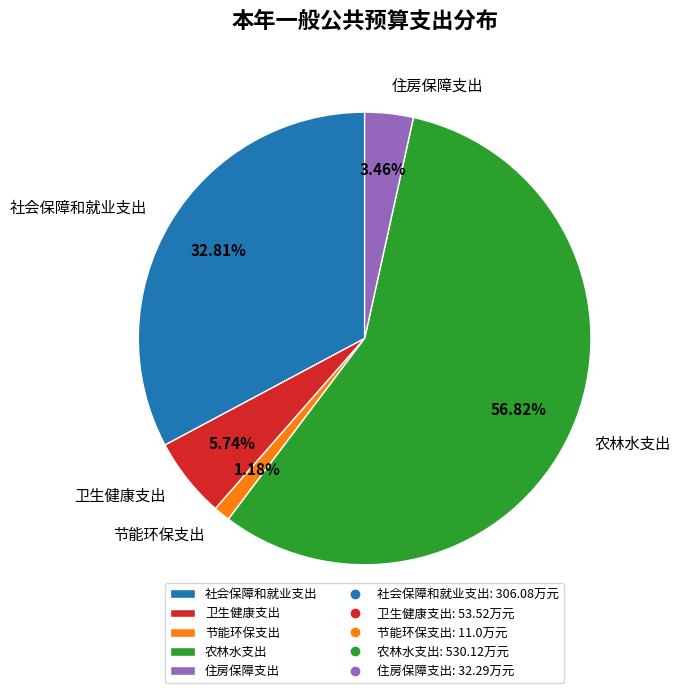

Rank the categories by value from lowest to highest.

节能环保支出, 住房保障支出, 卫生健康支出, 社会保障和就业支出, 农林水支出